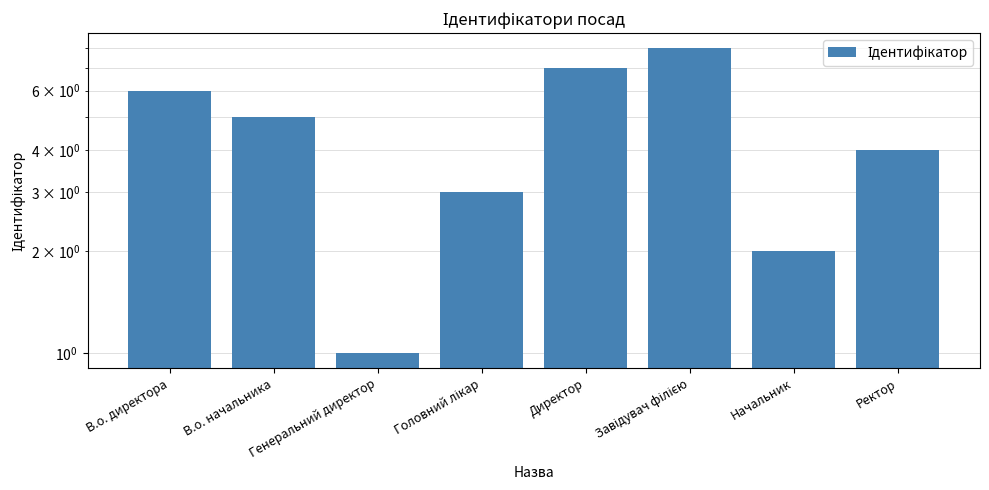

What is the smallest value displayed?

1